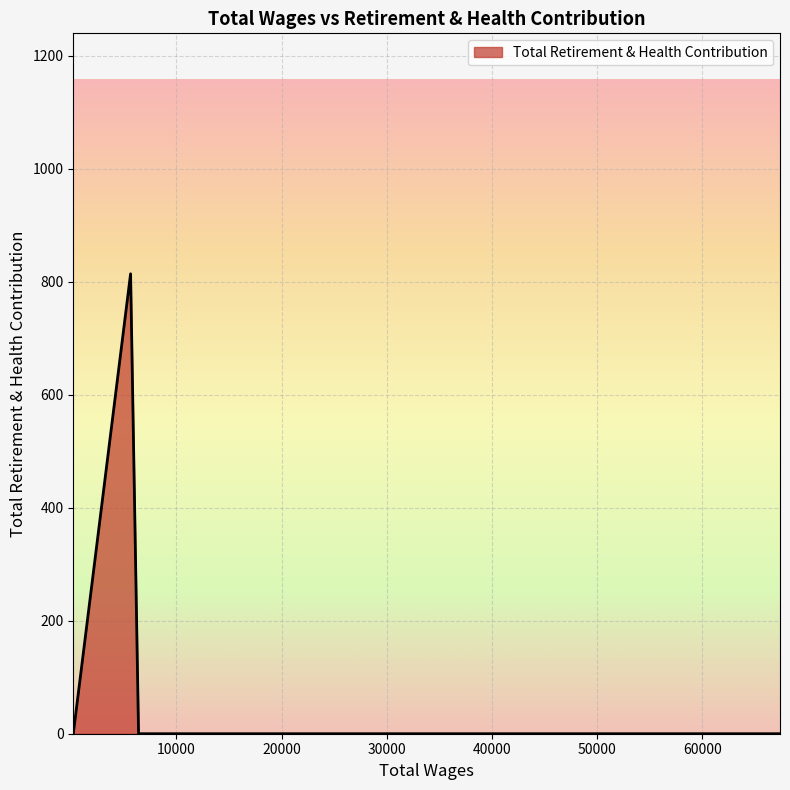

What is the difference between the maximum and minimum values?

814